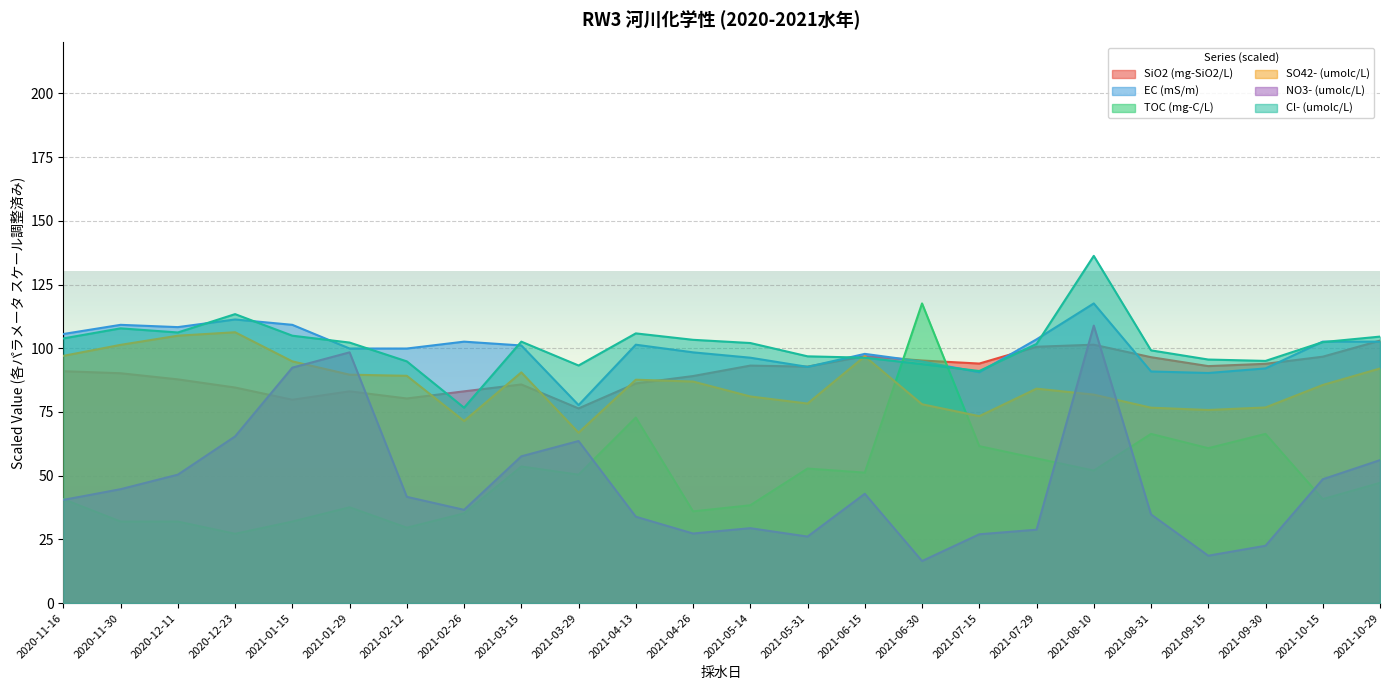

What is the label of the 12th point from the left?

2021-04-26